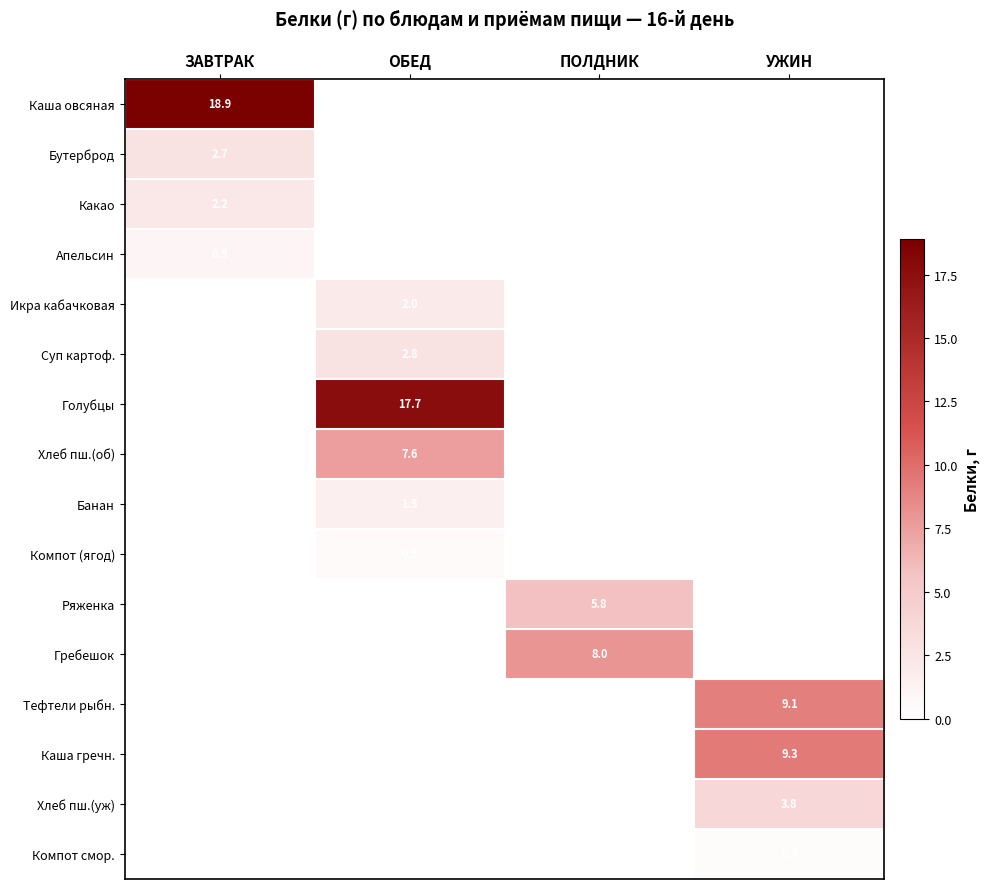

The Икра кабачковая series shows 2.0 at ОБЕД. True or false?

True